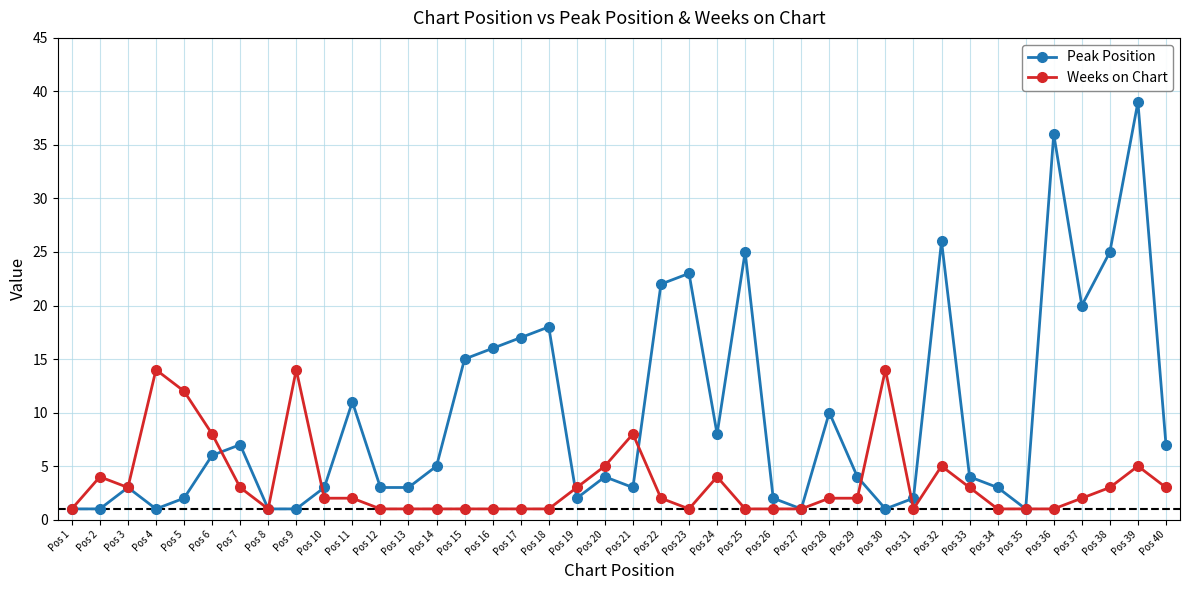

True or false: Peak Position has a value of 7 at Pos 11.

False